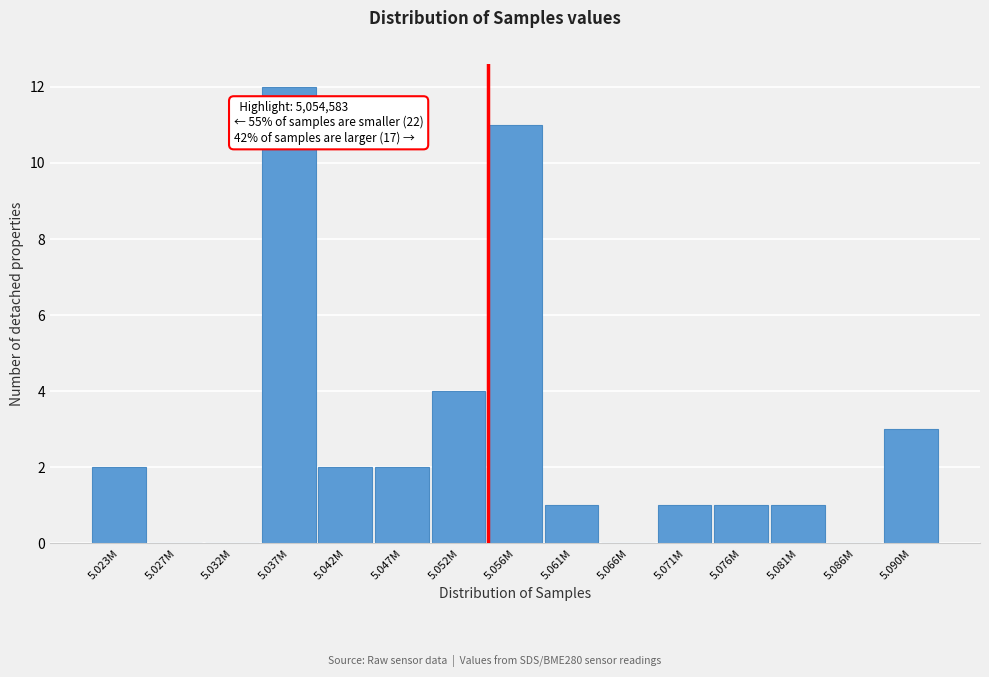

Reading left to right, list all the values displayed in this chart.

5.023M=2	5.027M=0	5.032M=0	5.037M=12	5.042M=2	5.047M=2	5.052M=4	5.056M=11	5.061M=1	5.066M=0	5.071M=1	5.076M=1	5.081M=1	5.086M=0	5.090M=3